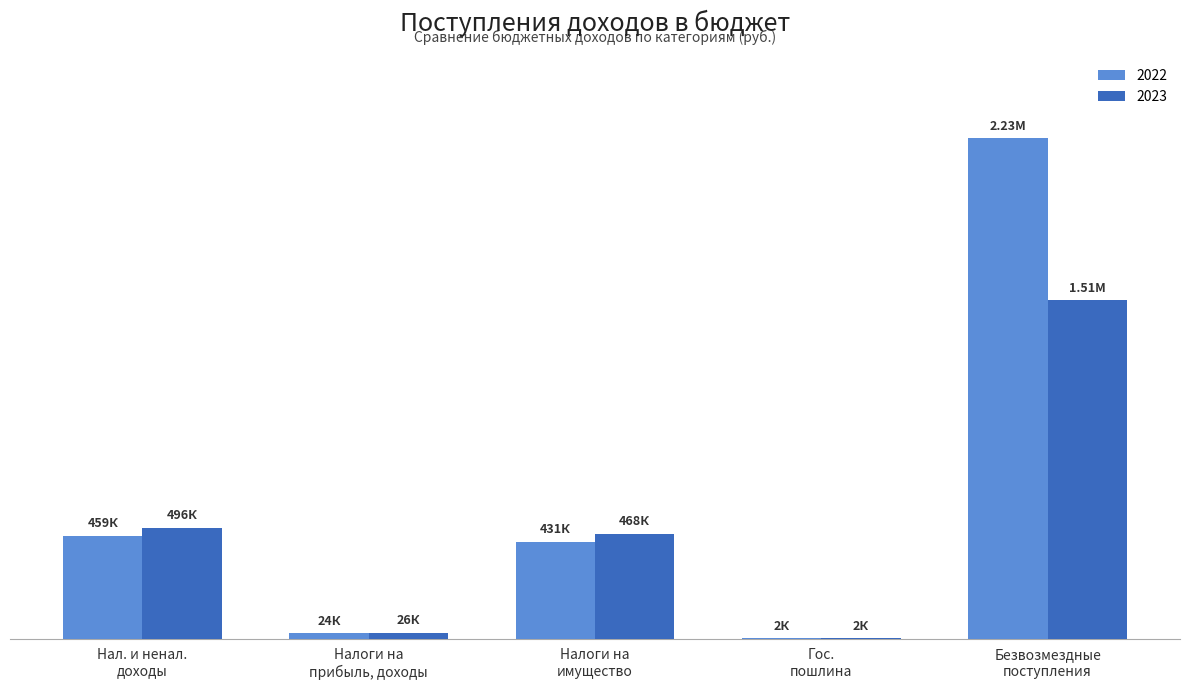

What is the difference between the maximum and minimum values in the 2022 series?

2232500